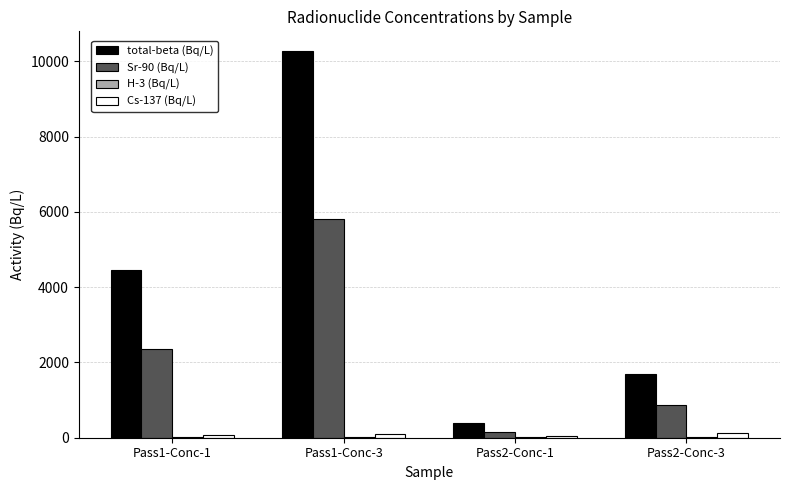

What is the sum of the Cs-137 (Bq/L) values at Pass1-Conc-1 and Pass2-Conc-1?

137.6